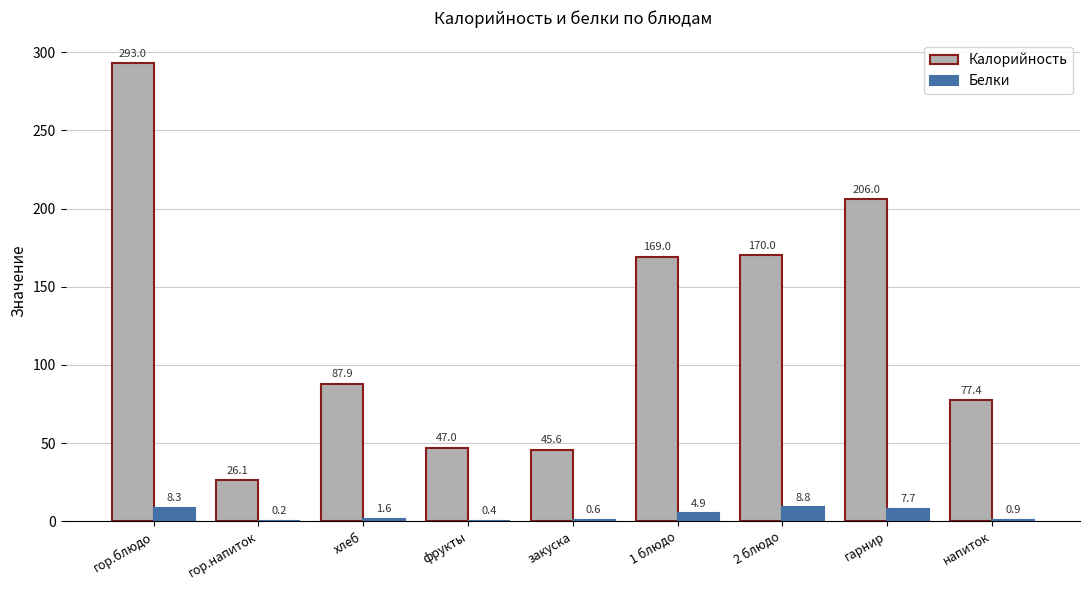

What is the maximum value for Калорийность?

293.0